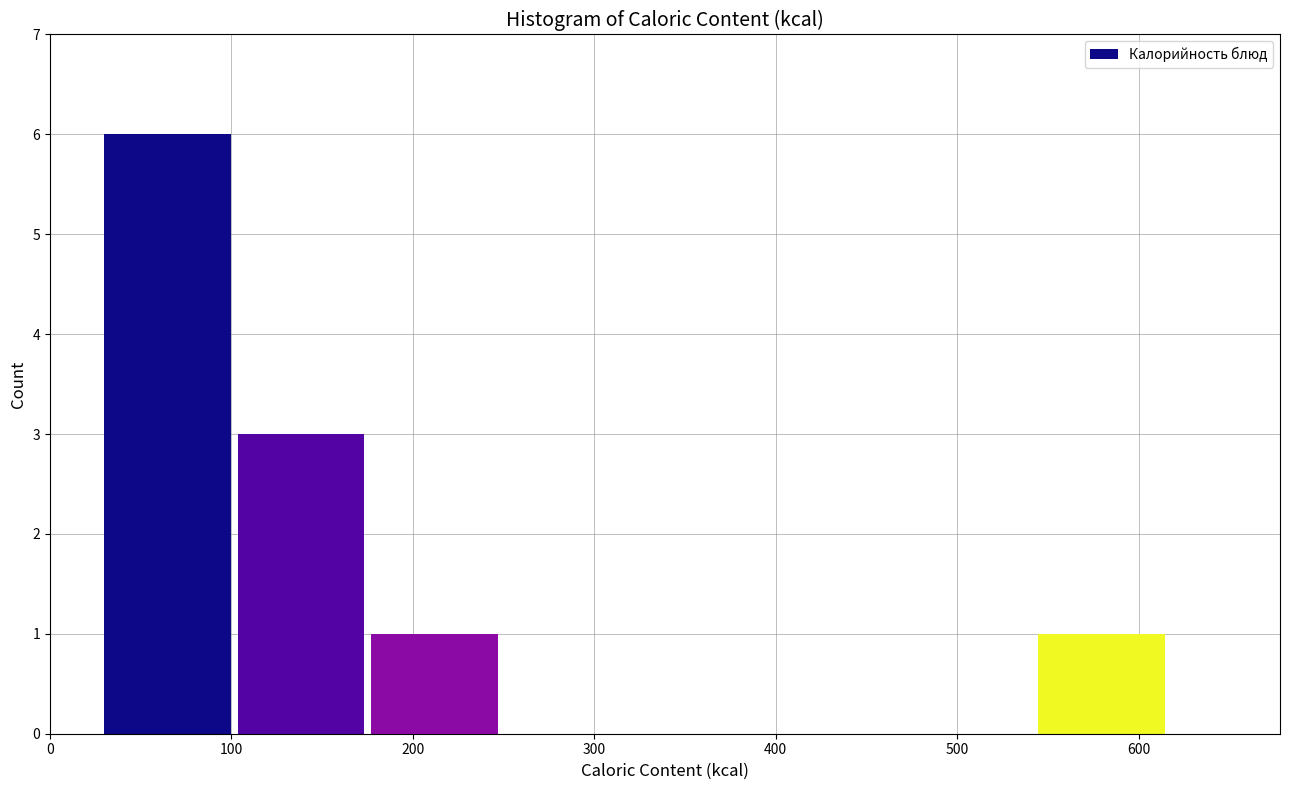

Reading left to right, list every bar in this chart as the range it spans on the x-axis followed by its height. Neither the bar edges nor the heights are printed on the chart, so give them approximately, as read against the axes.

30 to 100: 6
100 to 180: 3
180 to 250: 1
250 to 320: 0
320 to 400: 0
400 to 470: 0
470 to 540: 0
540 to 620: 1